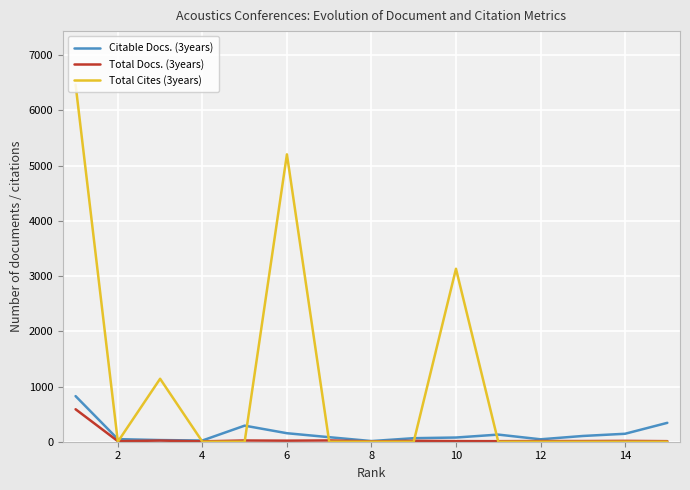

Which series has the largest range (max minus min)?

Total Cites (3years)